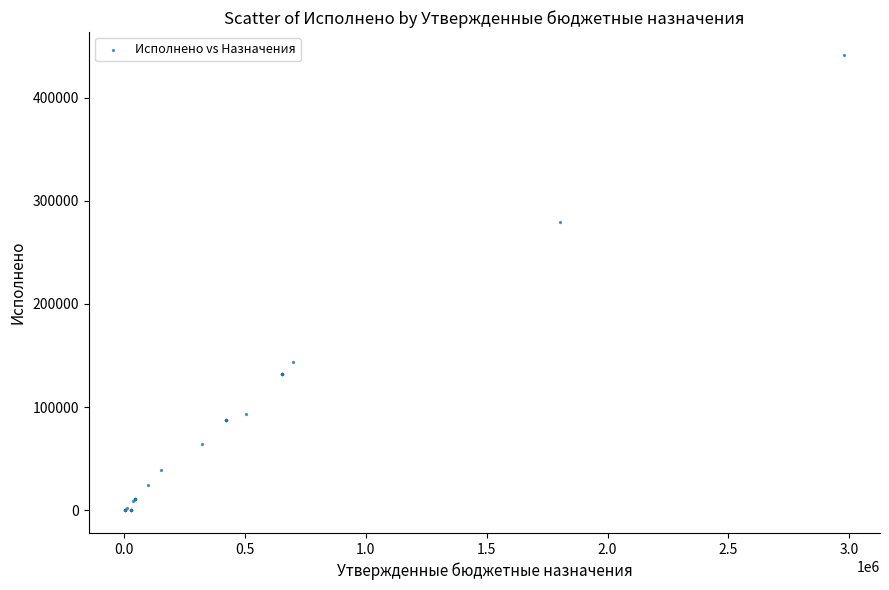

What Y value in the scatter plot is closest to 220706?

279734.8